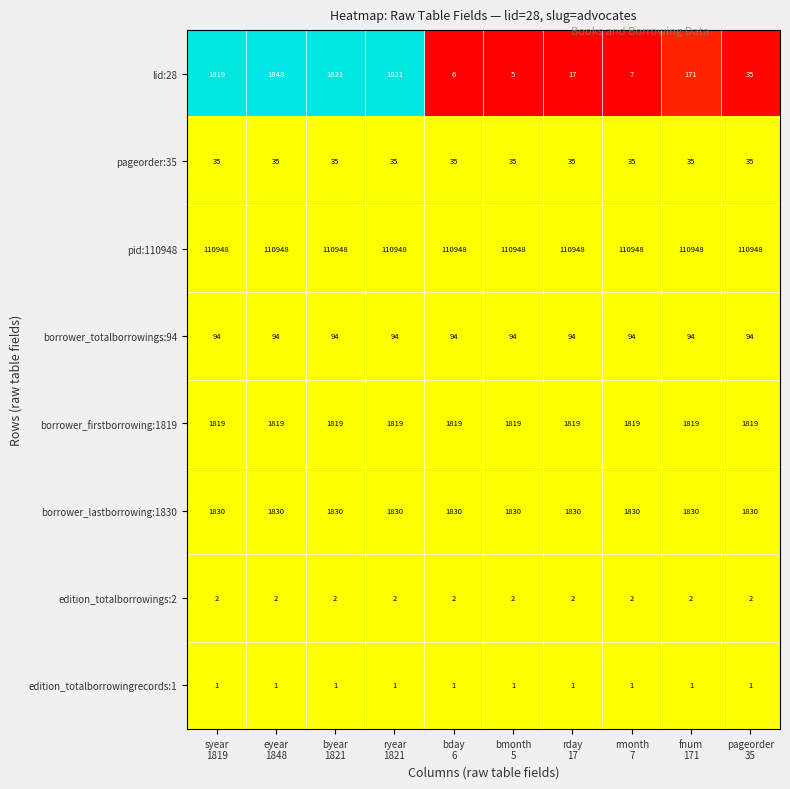

What is the minimum value for borrower_totalborrowings:94?

94